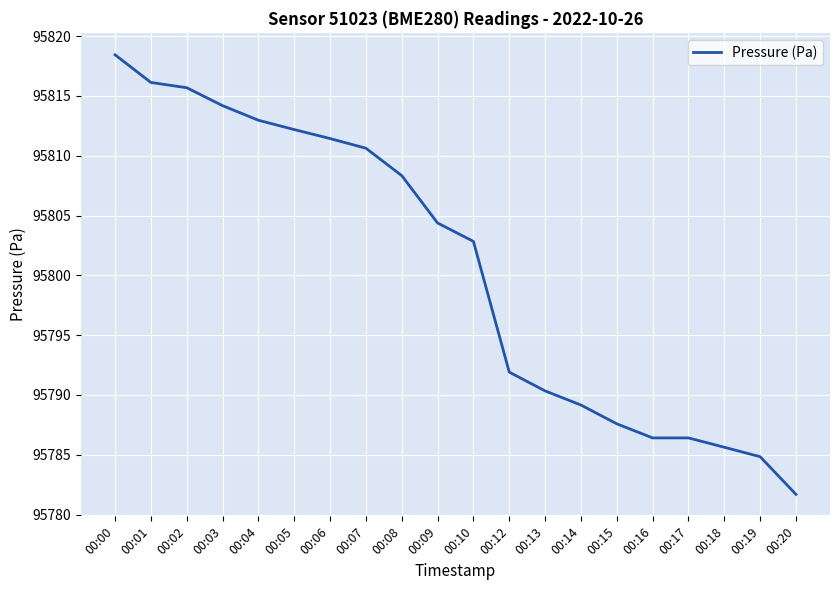

Is it true that the value at 00:06 is 95811.4?

True